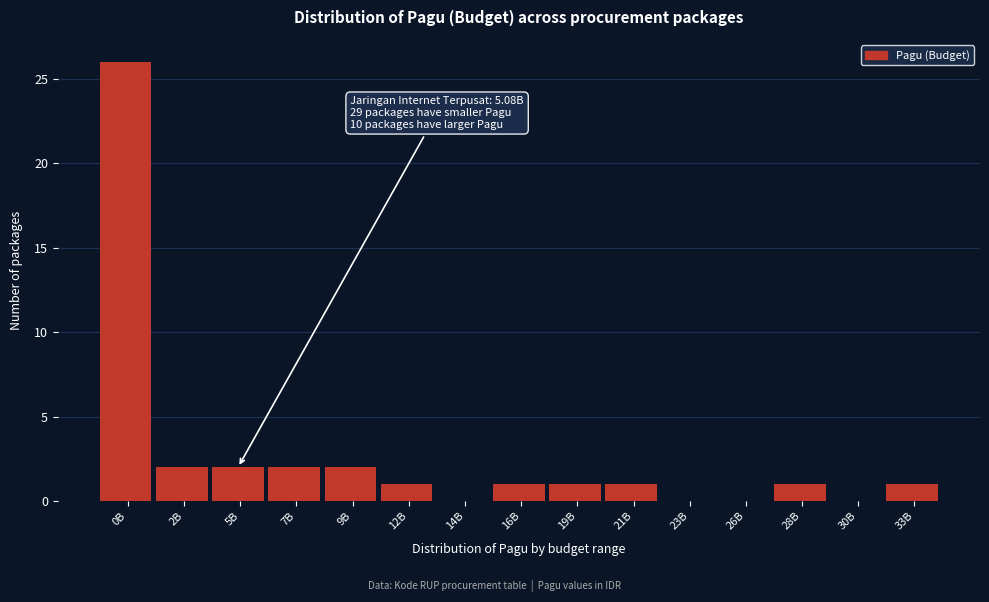

Reading left to right, transcribe all the data shown in this chart.

0B=26	2B=2	5B=2	7B=2	9B=2	12B=1	14B=0	16B=1	19B=1	21B=1	23B=0	26B=0	28B=1	30B=0	33B=1